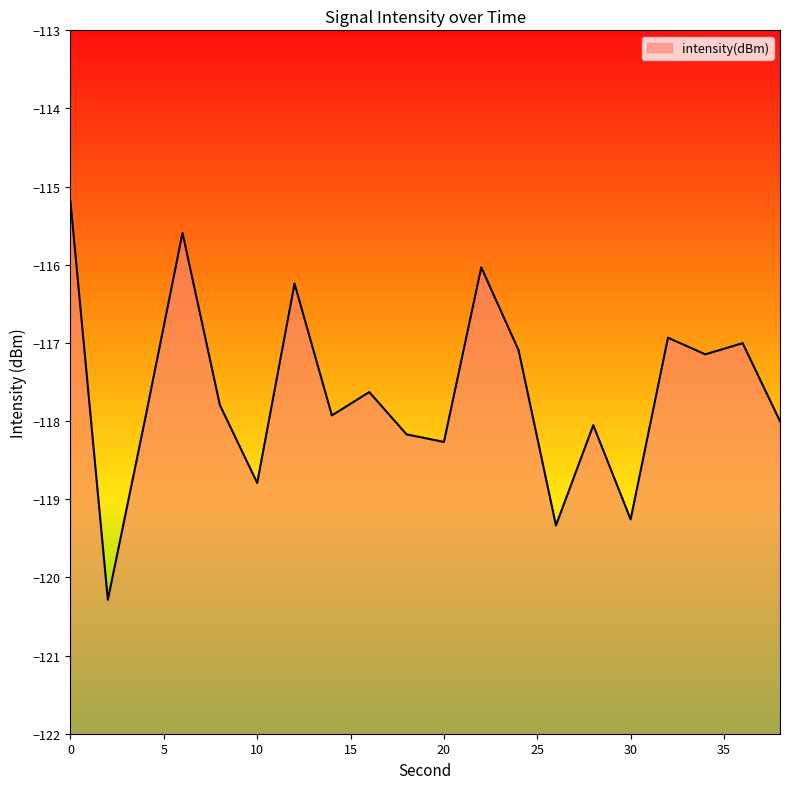

Reading right to left, list all the values displayed in this chart.

-118.0	-117.0	-117.1	-116.9	-119.3	-118.1	-119.3	-117.1	-116.0	-118.3	-118.2	-117.6	-117.9	-116.2	-118.8	-117.8	-115.6	-118.0	-120.3	-115.2